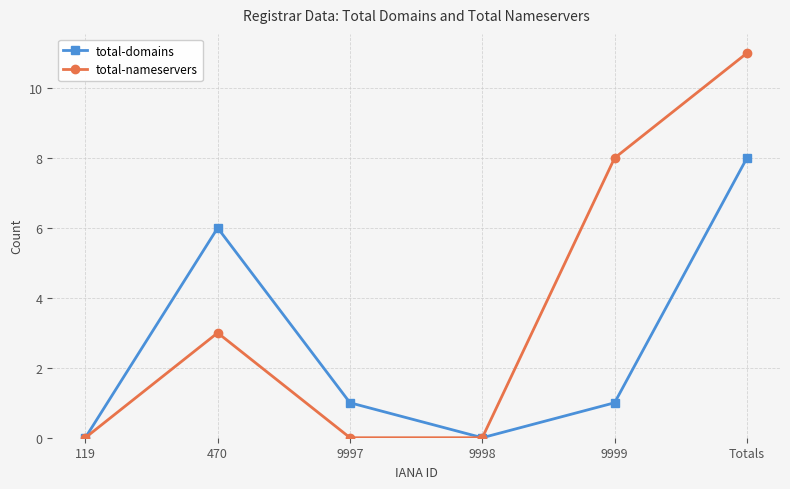

Which series has the widest spread of values?

total-nameservers